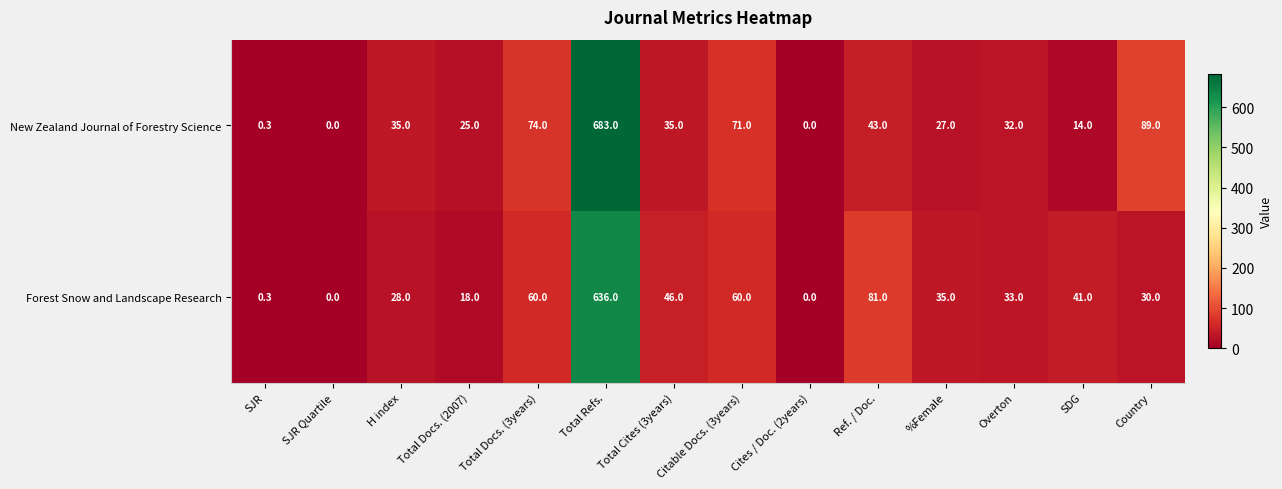

What is the difference between the maximum and minimum values in the New Zealand Journal of Forestry Science series?

683.0